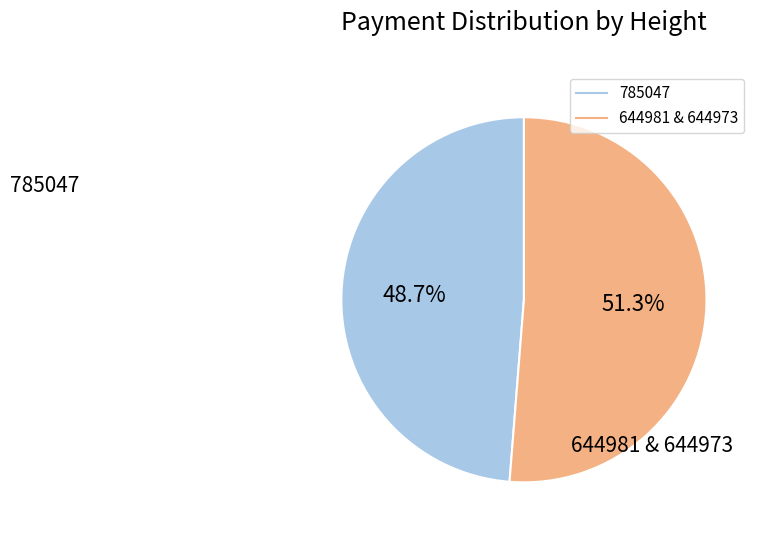

Is there a majority slice in this chart?

Yes